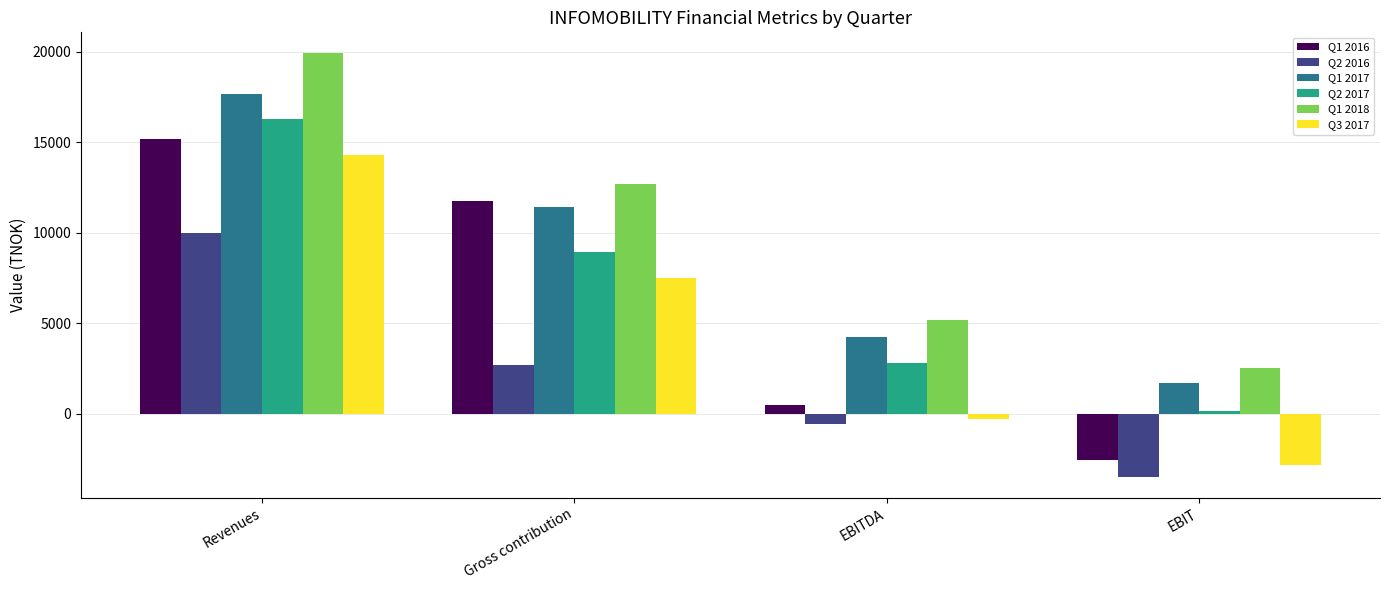

True or false: Q3 2017 has a value of 7500.1 at Gross contribution.

True